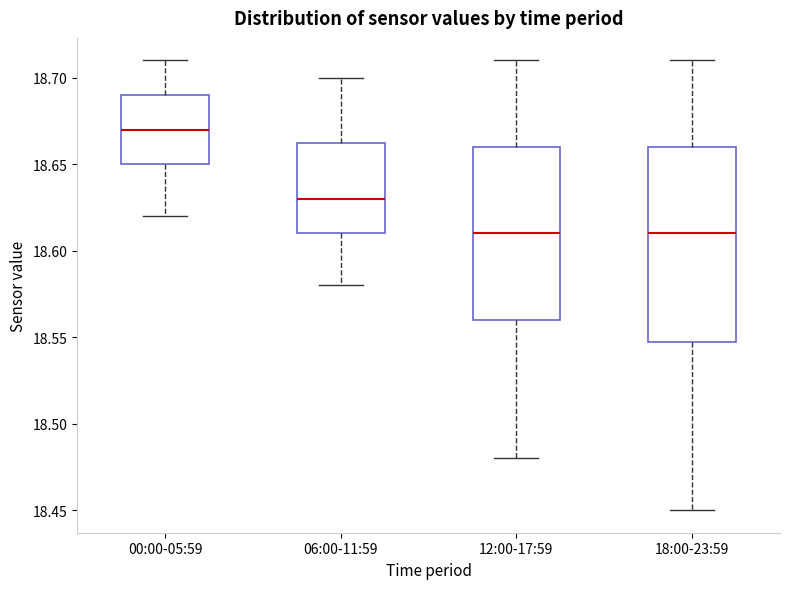

Comparing the boxes themselves (not the whiskers), which one is the tallest?

18:00-23:59